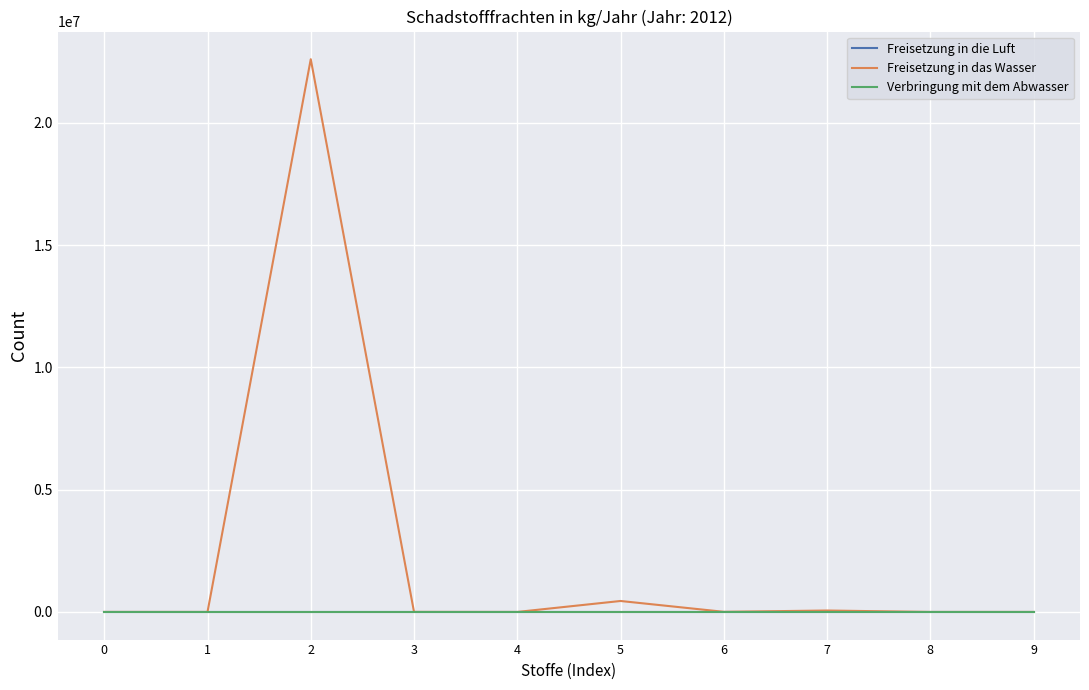

At which category is the sum across all series the highest?

2